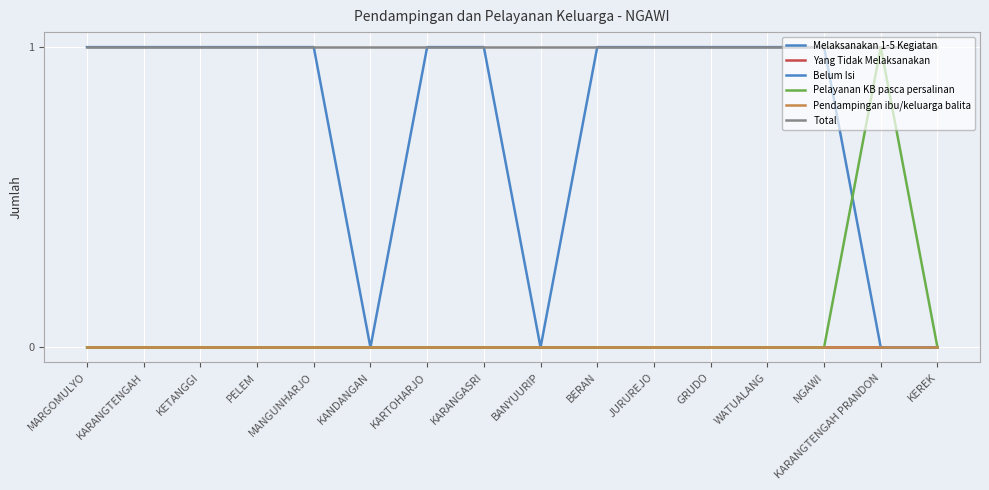

How many lines are shown in the chart?

6